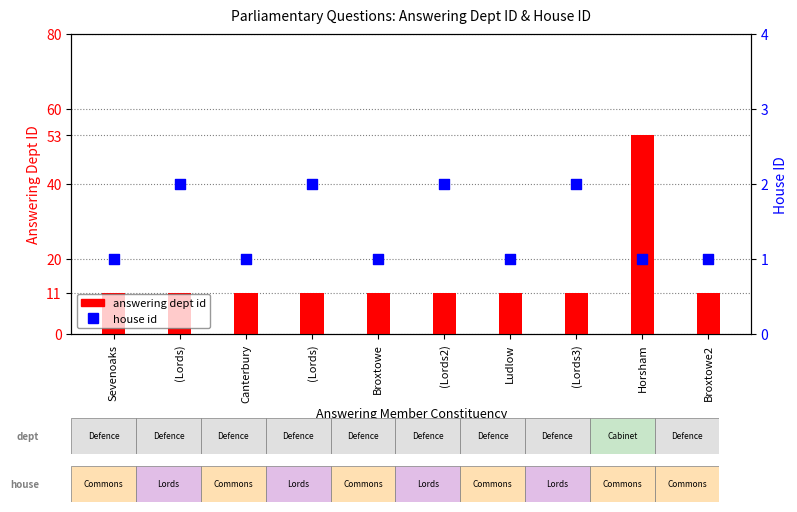

At which category is the sum across all series the highest?

Horsham